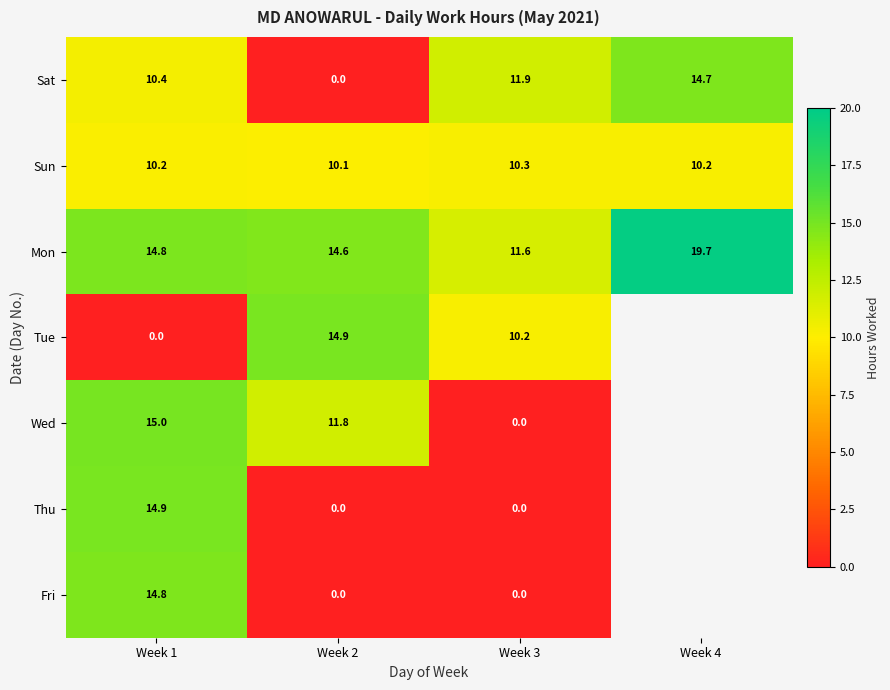

Between Week 1 and Week 3, which series saw the biggest shift?

Wed